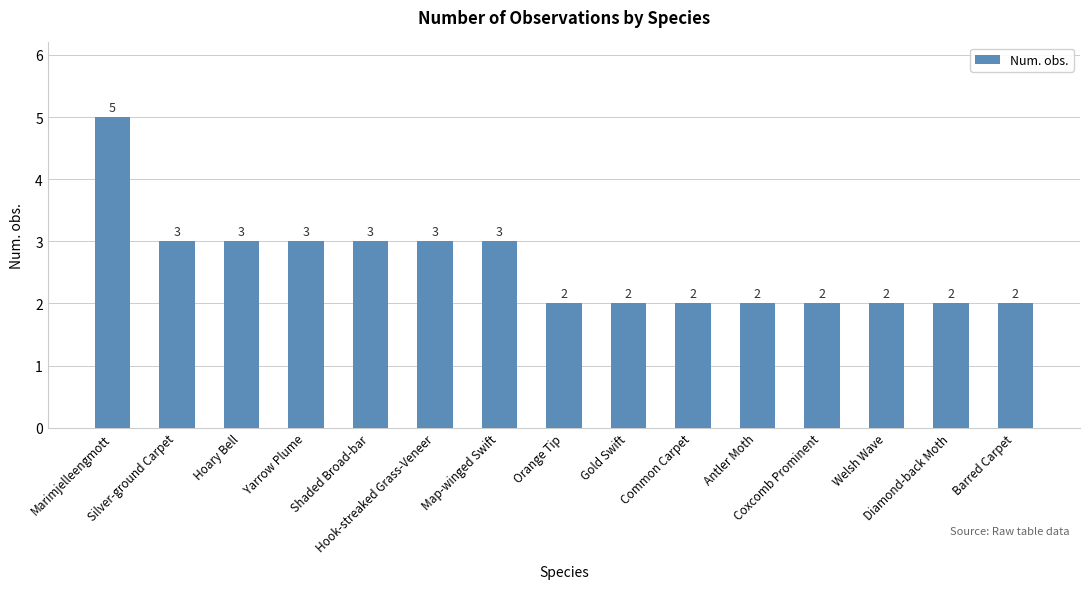

Reading left to right, what are all the values shown in this chart?

5	3	3	3	3	3	3	2	2	2	2	2	2	2	2